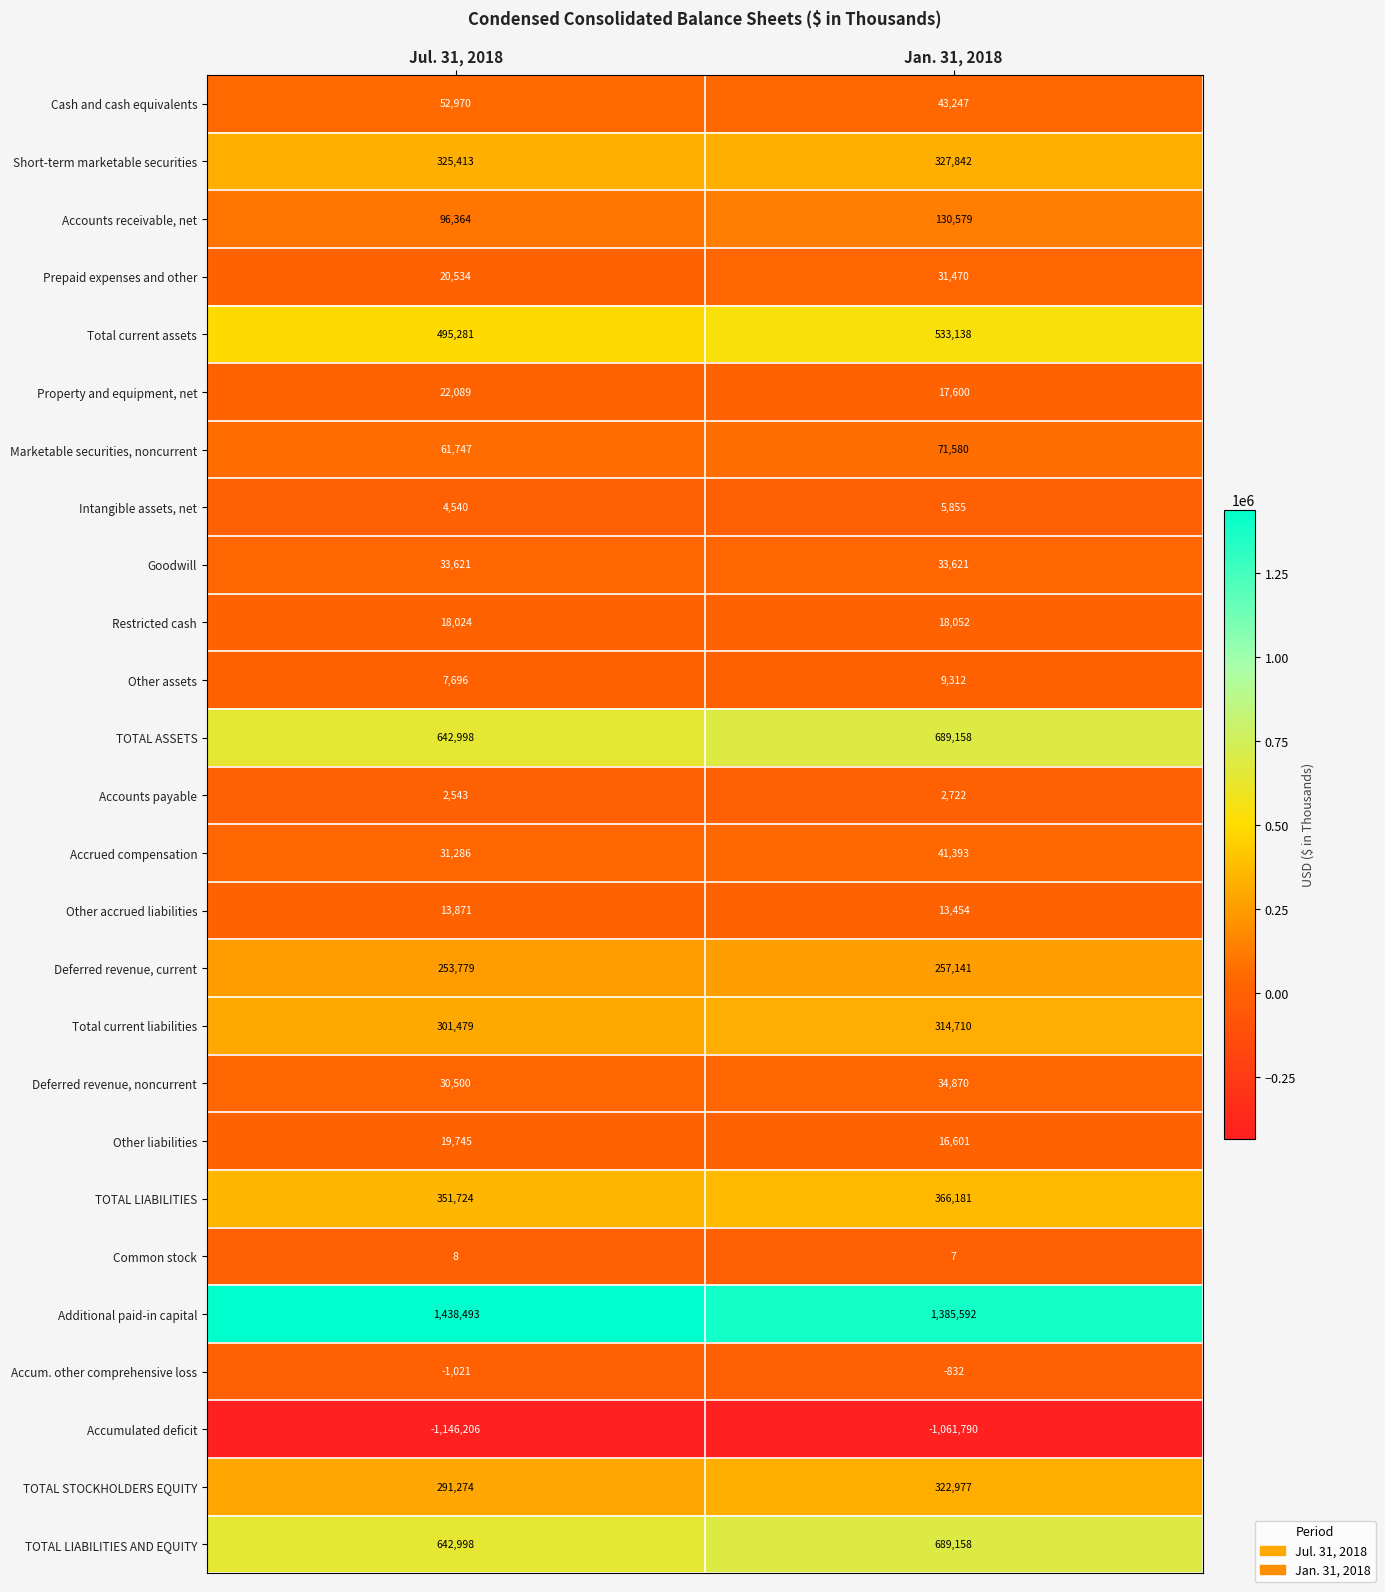

What is the difference between the maximum and minimum values in the Deferred revenue, noncurrent series?

4370